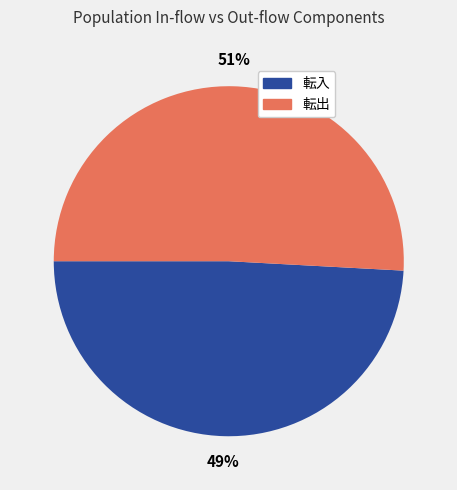

To the nearest percent, what percentage of the pie is 転入?

49%